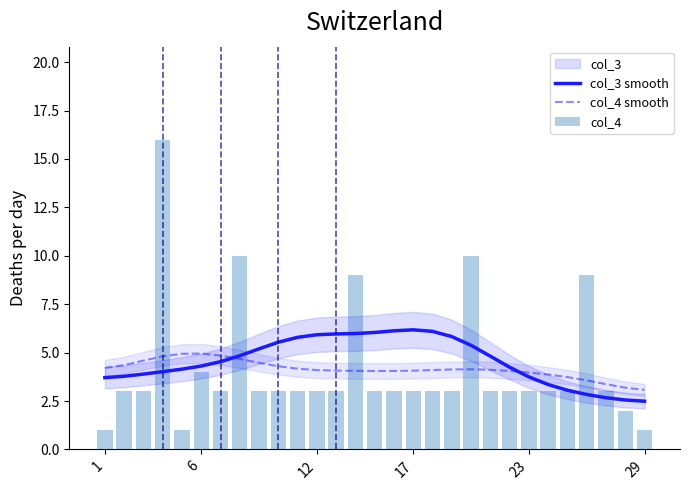

How many data points in col_3 smooth are above 4?

19